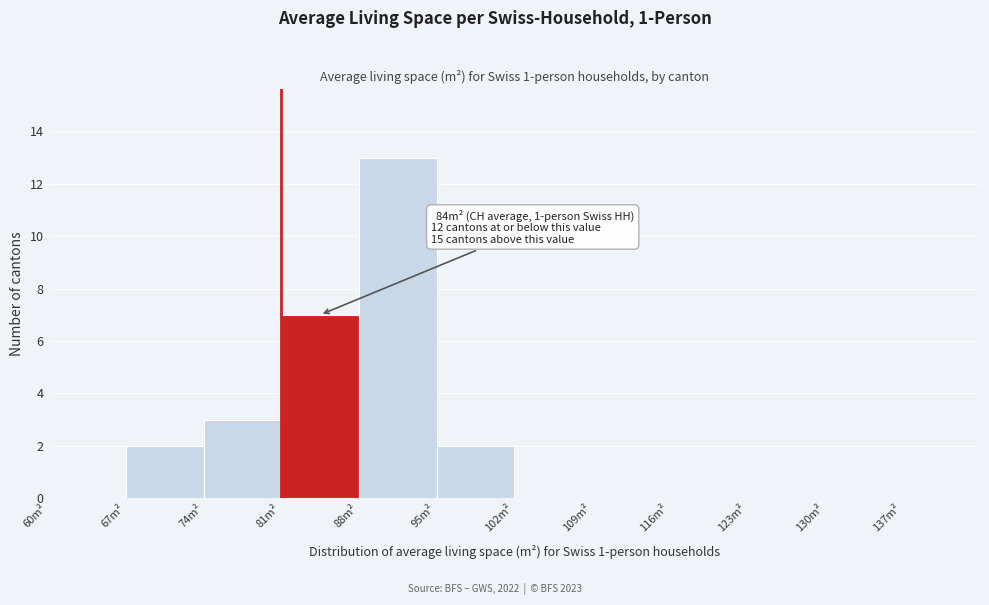

Which range on the x-axis has the tallest bar?

88 to 95